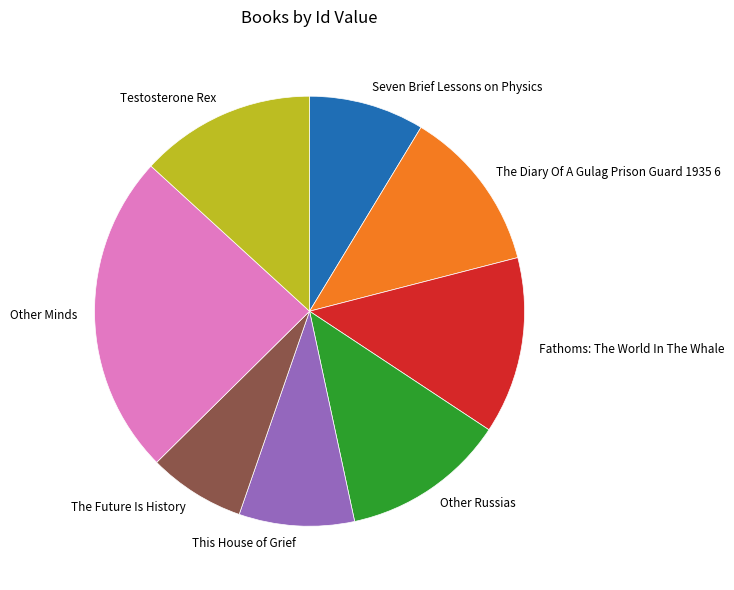

Which slice is the largest?

Other Minds